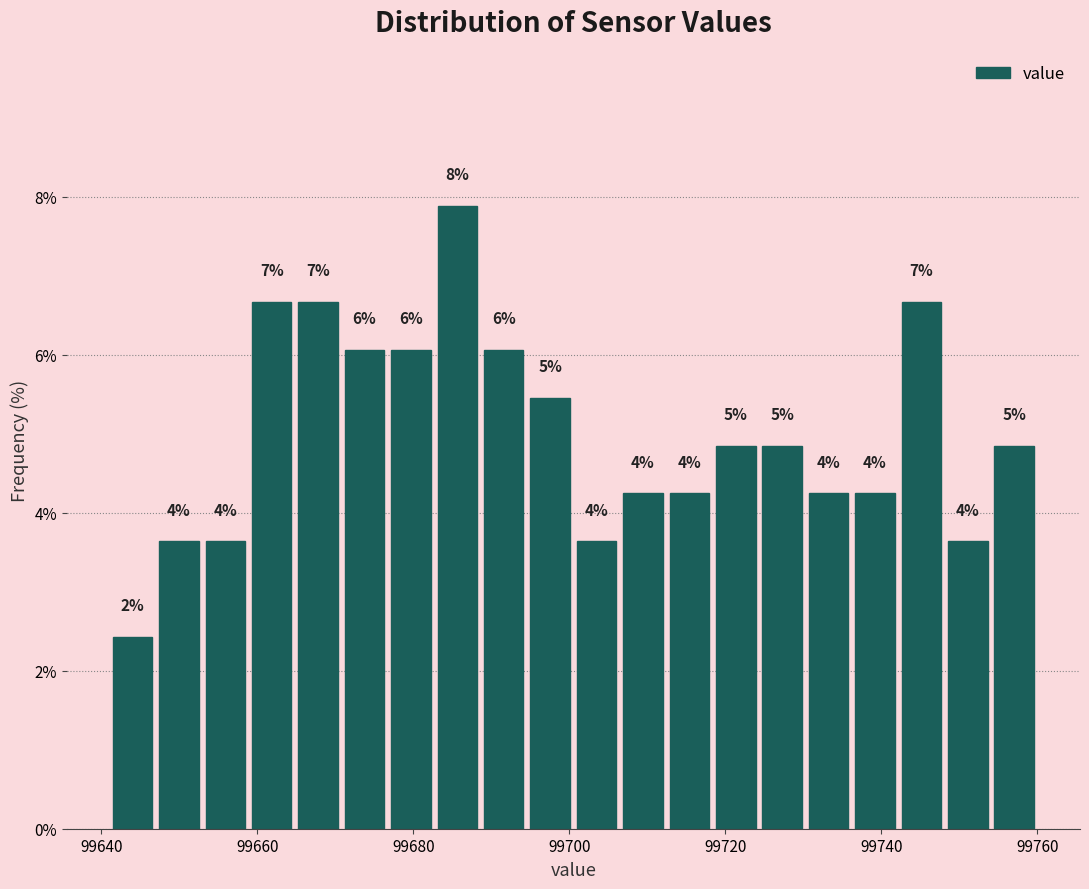

Read against the x-axis, roughly where is the centre of the tallest bar?

99686